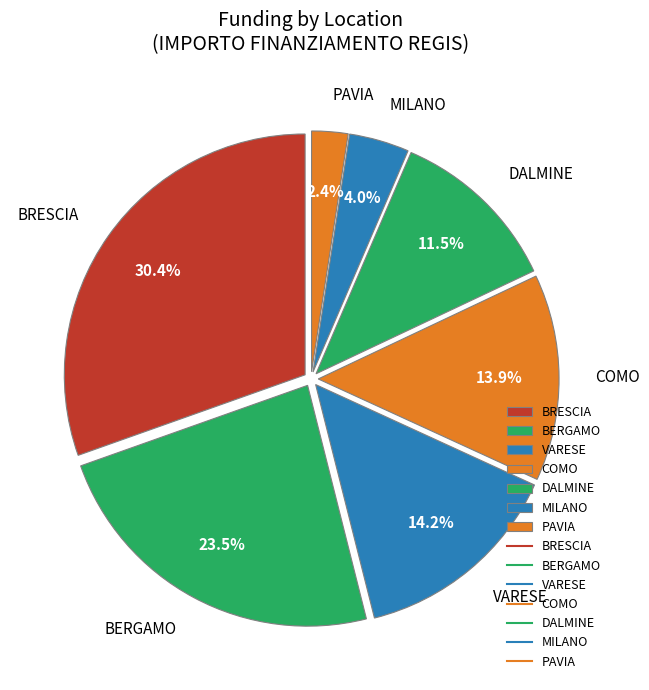

To the nearest percent, what percentage of the pie is VARESE?

14%